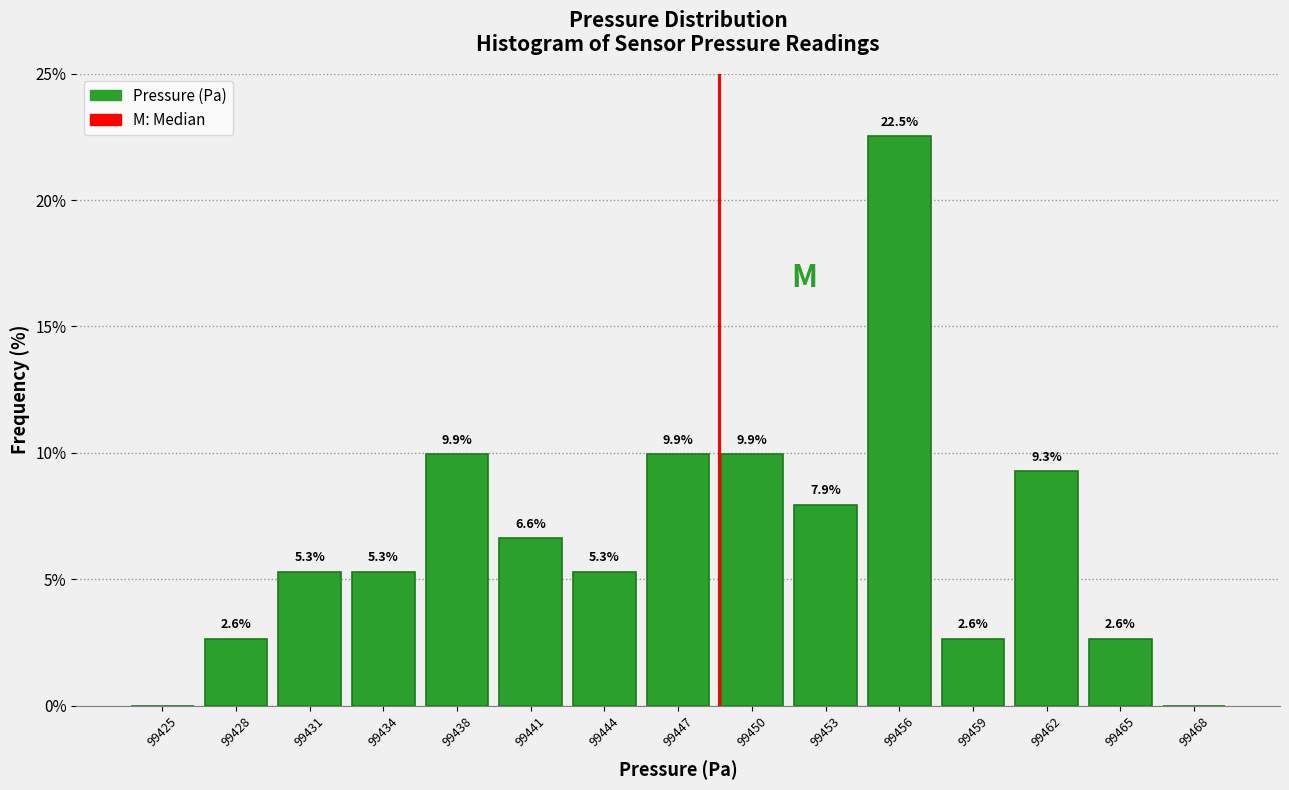

Over which range of the x-axis is the bar tallest?

99454.5 to 99457.5